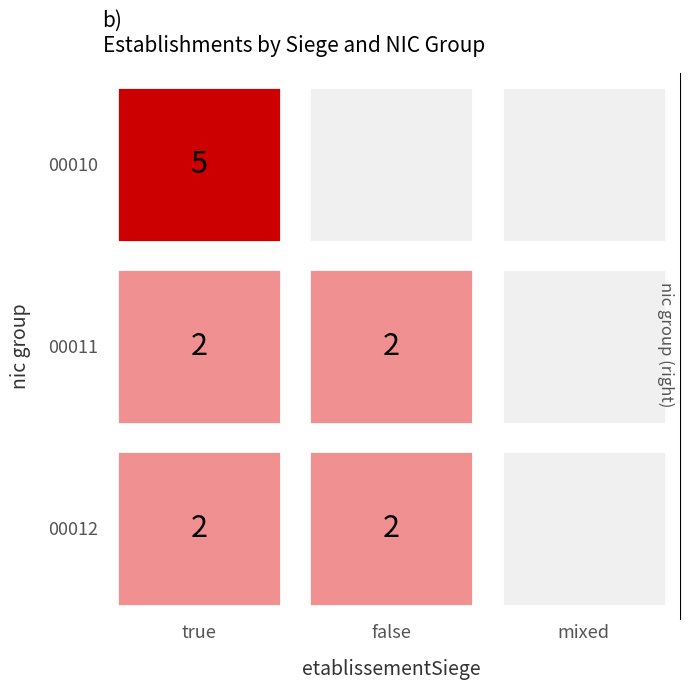

True or false: false has a value of 1 at 2.

False